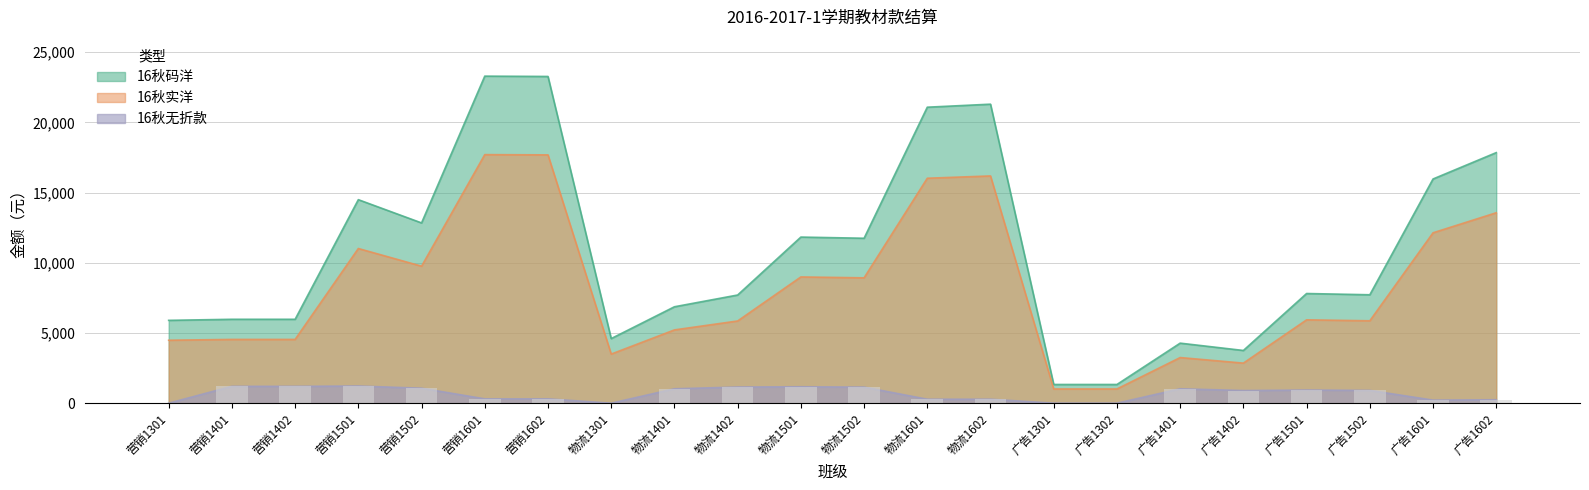

What is the sum of all 16秋码洋 values?

236945.1